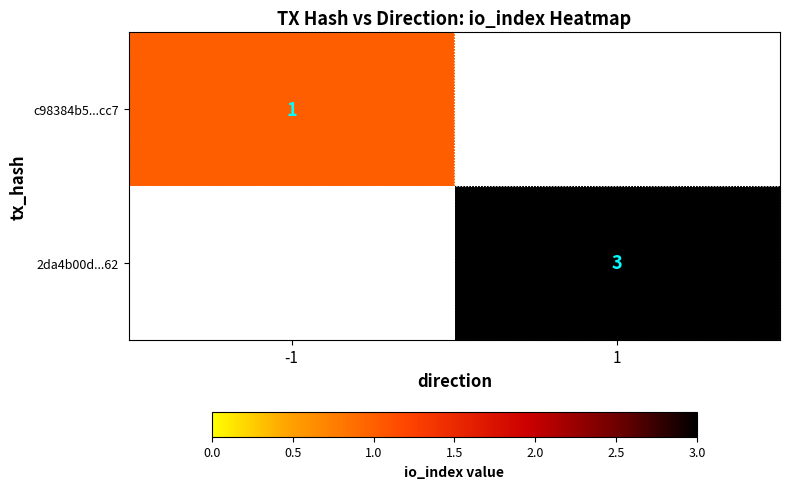

Is the value of c98384b5...cc7 at -1 greater than the value of 2da4b00d...62 at 1?

No